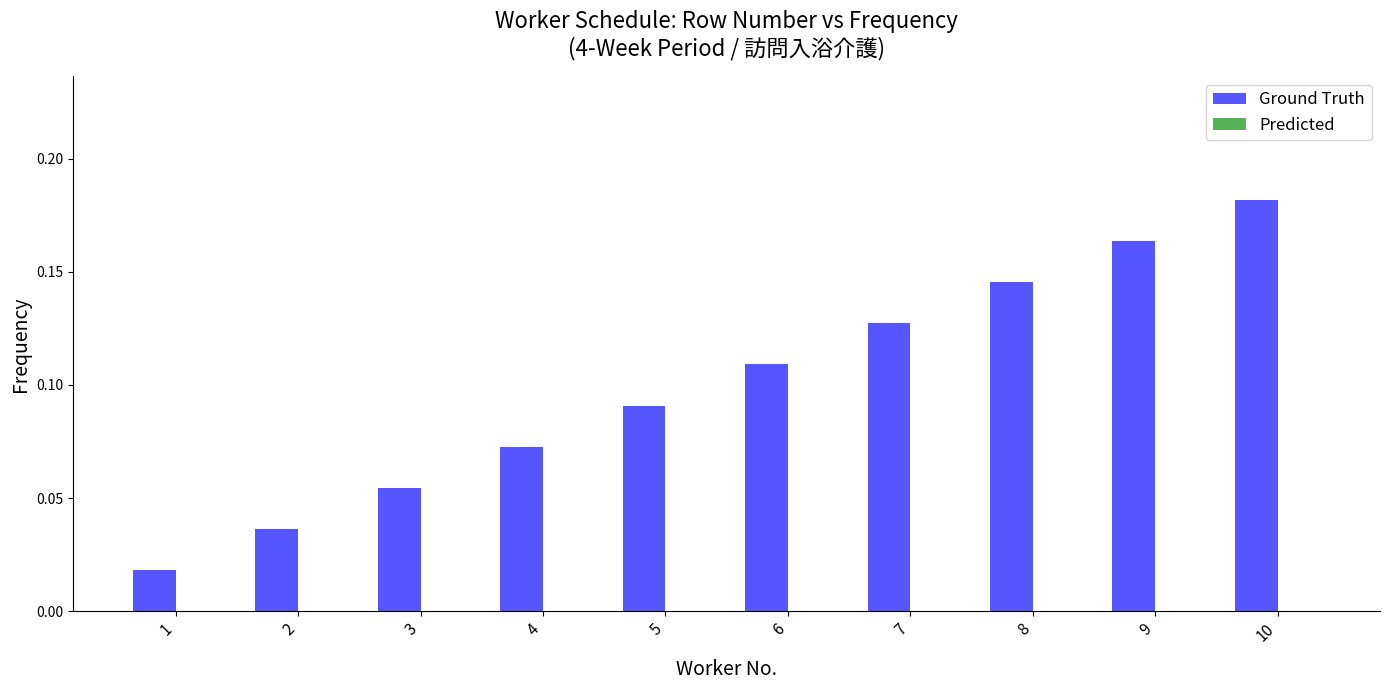

What is the change in value from 4 to 7?

+0.1